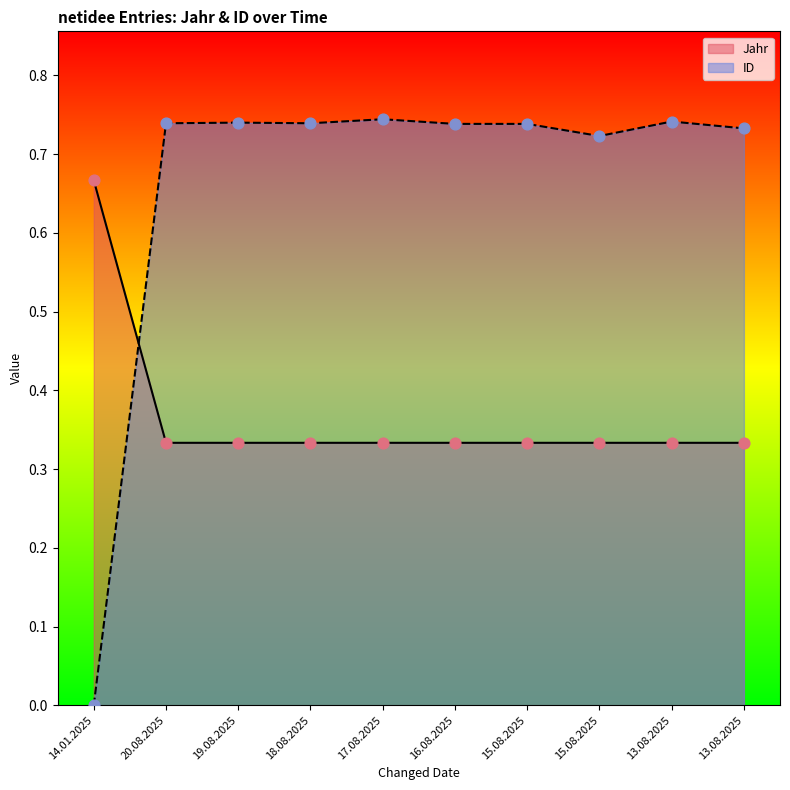

What are all the series names shown in the legend?

Jahr, ID